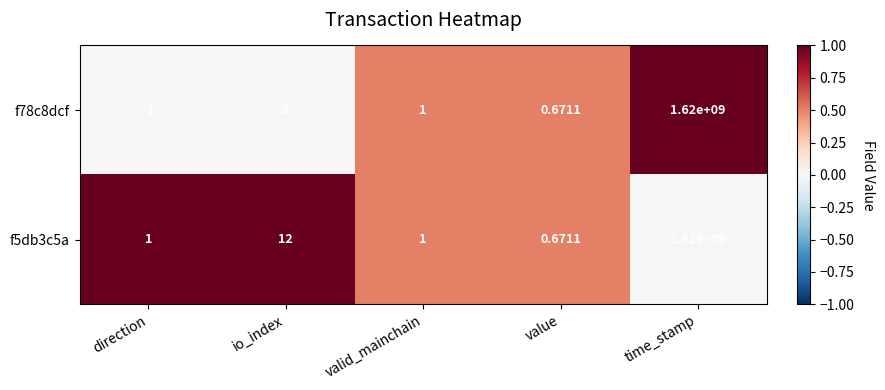

At which label does f78c8dcf first exceed 1?

io_index